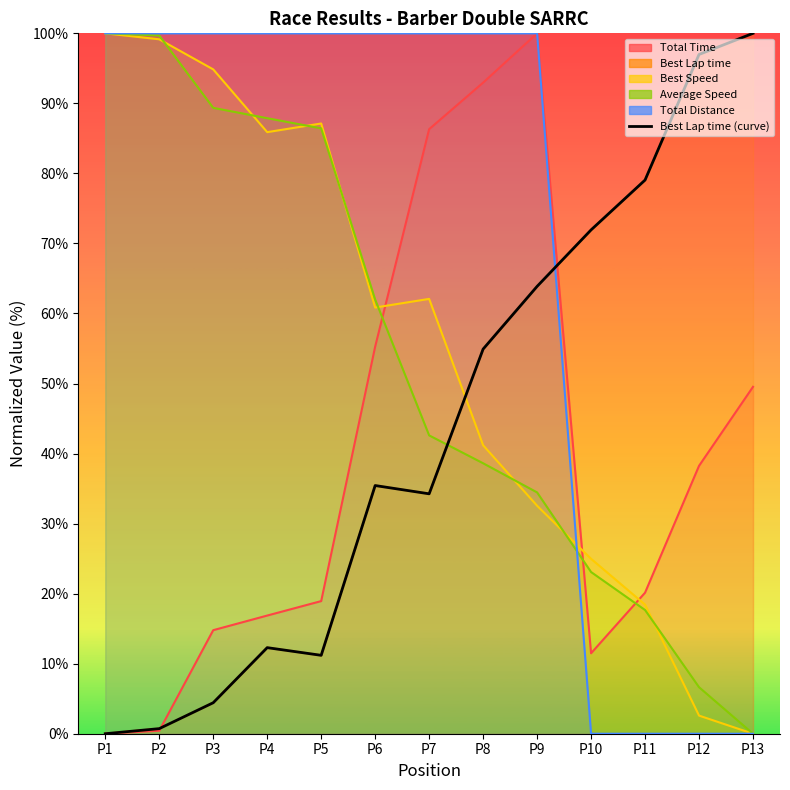

At which label is the value closest to 50?

P8